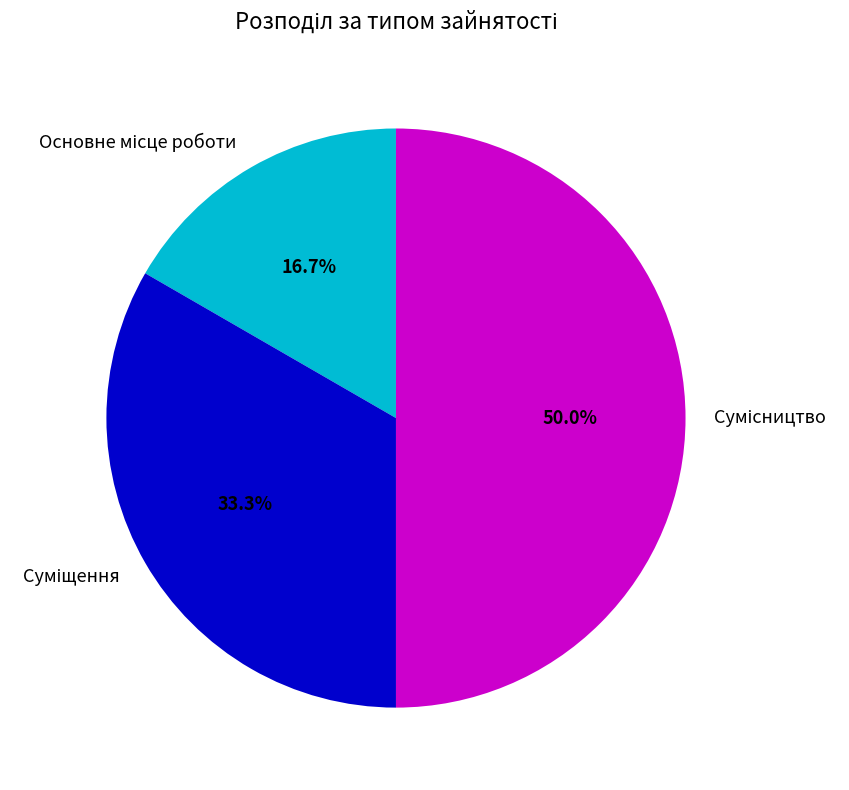

How many segments does this pie chart have?

3